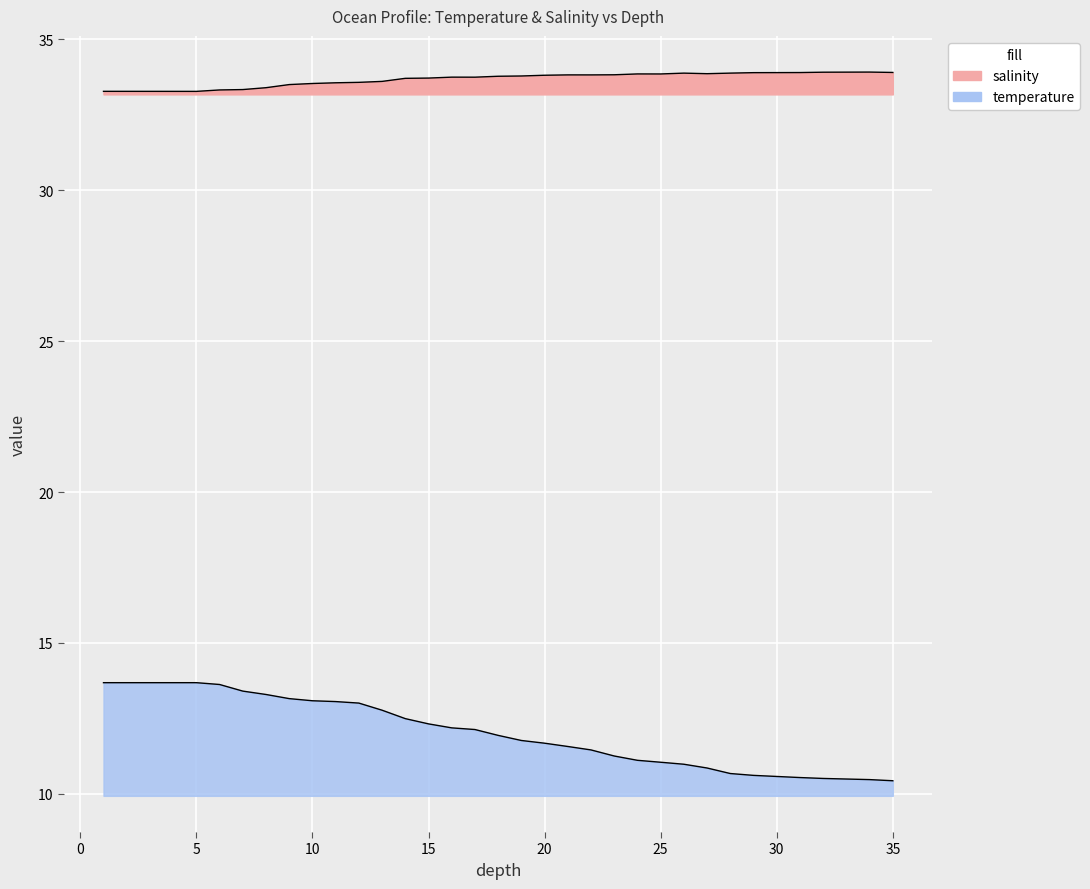

What is the highest value of the depth series?

13.7